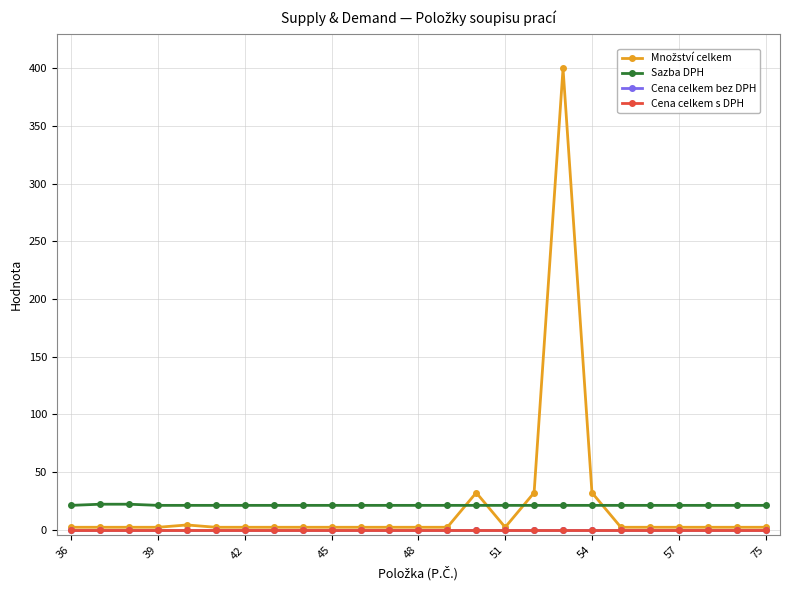

Is this an area chart (filled region under the line)?

No